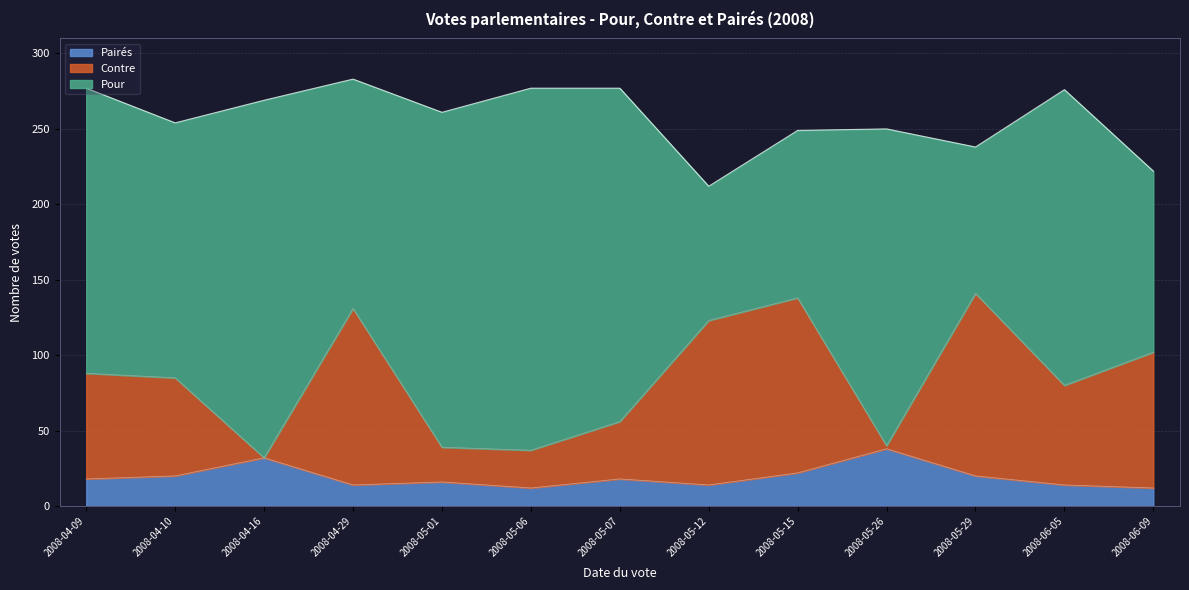

What is the total value across all series at 2008-06-09?

222